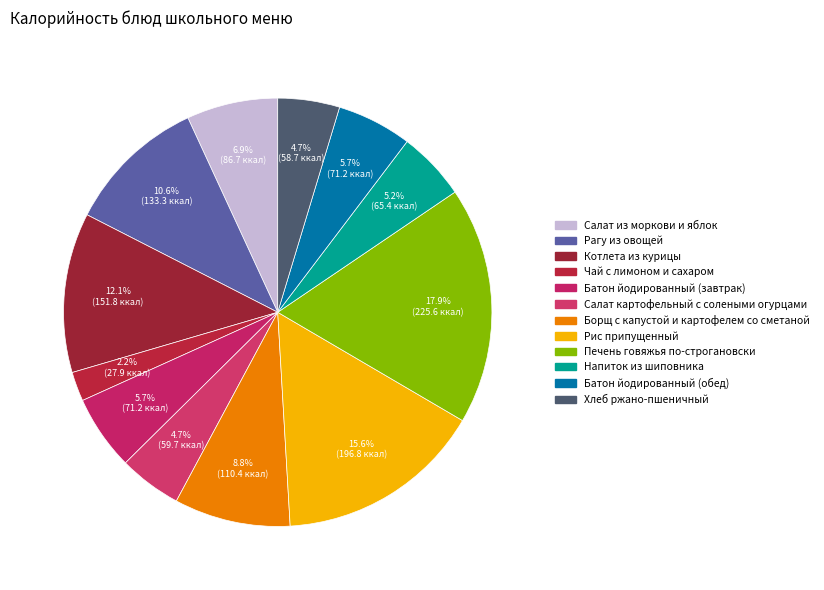

Count the number of slices in the pie.

12